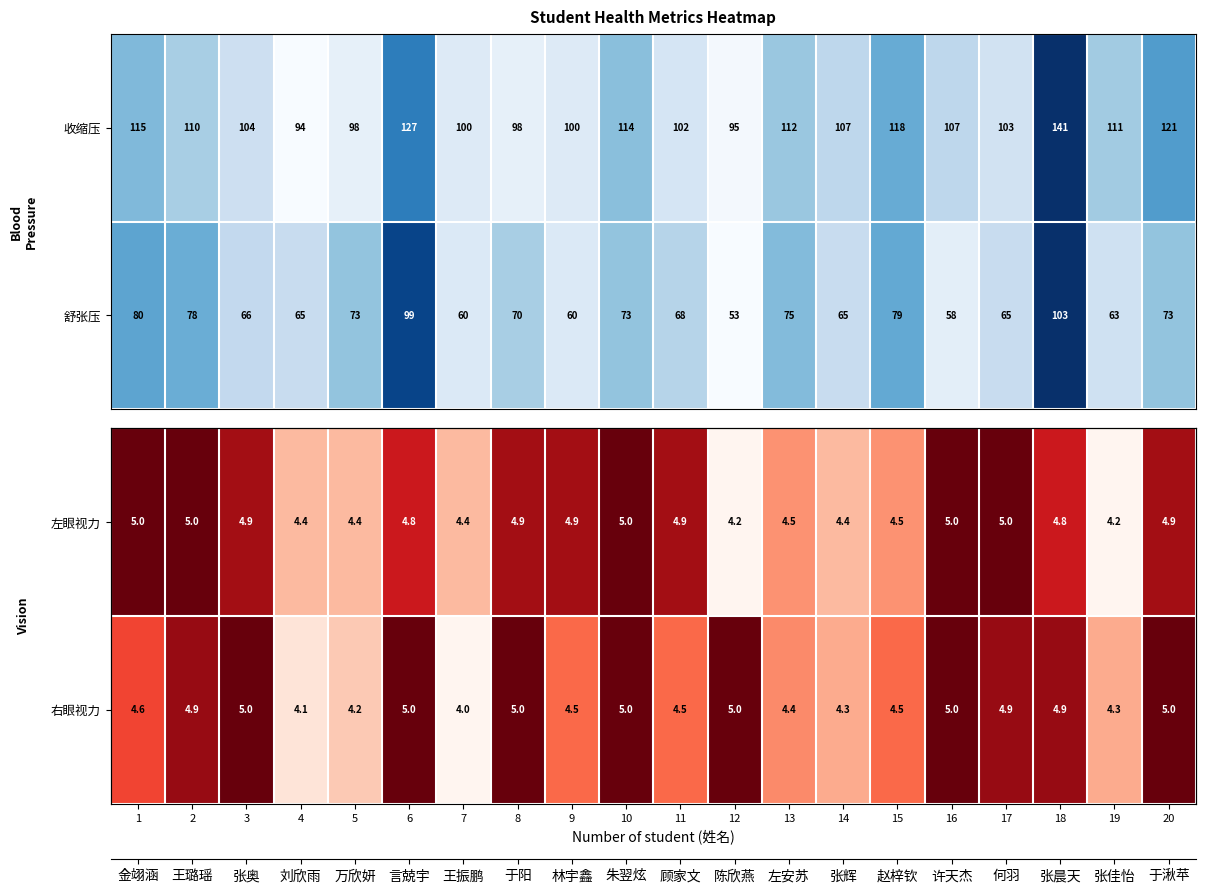

What is the average value of the 收缩压 series?

109